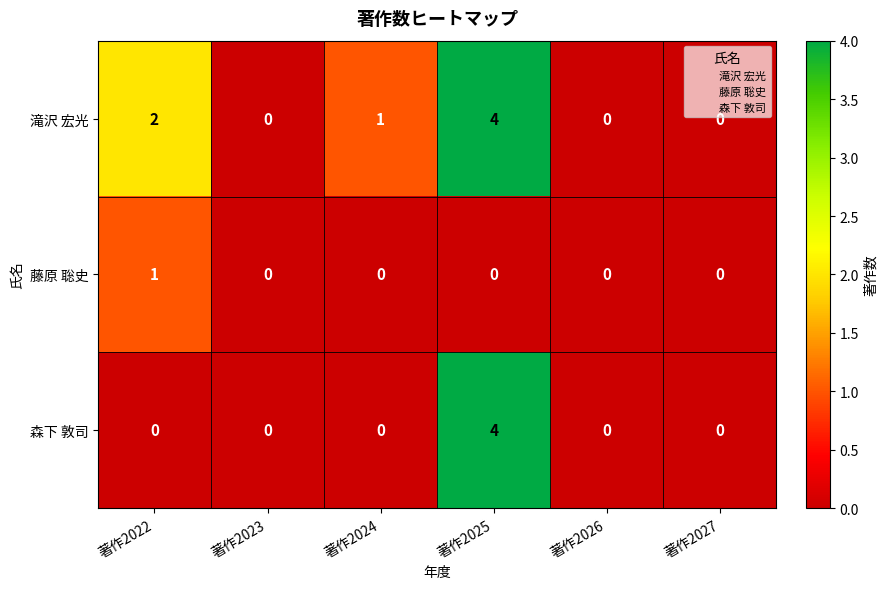

List the series in order of their overall mean, highest first.

滝沢 宏光, 森下 敦司, 藤原 聡史